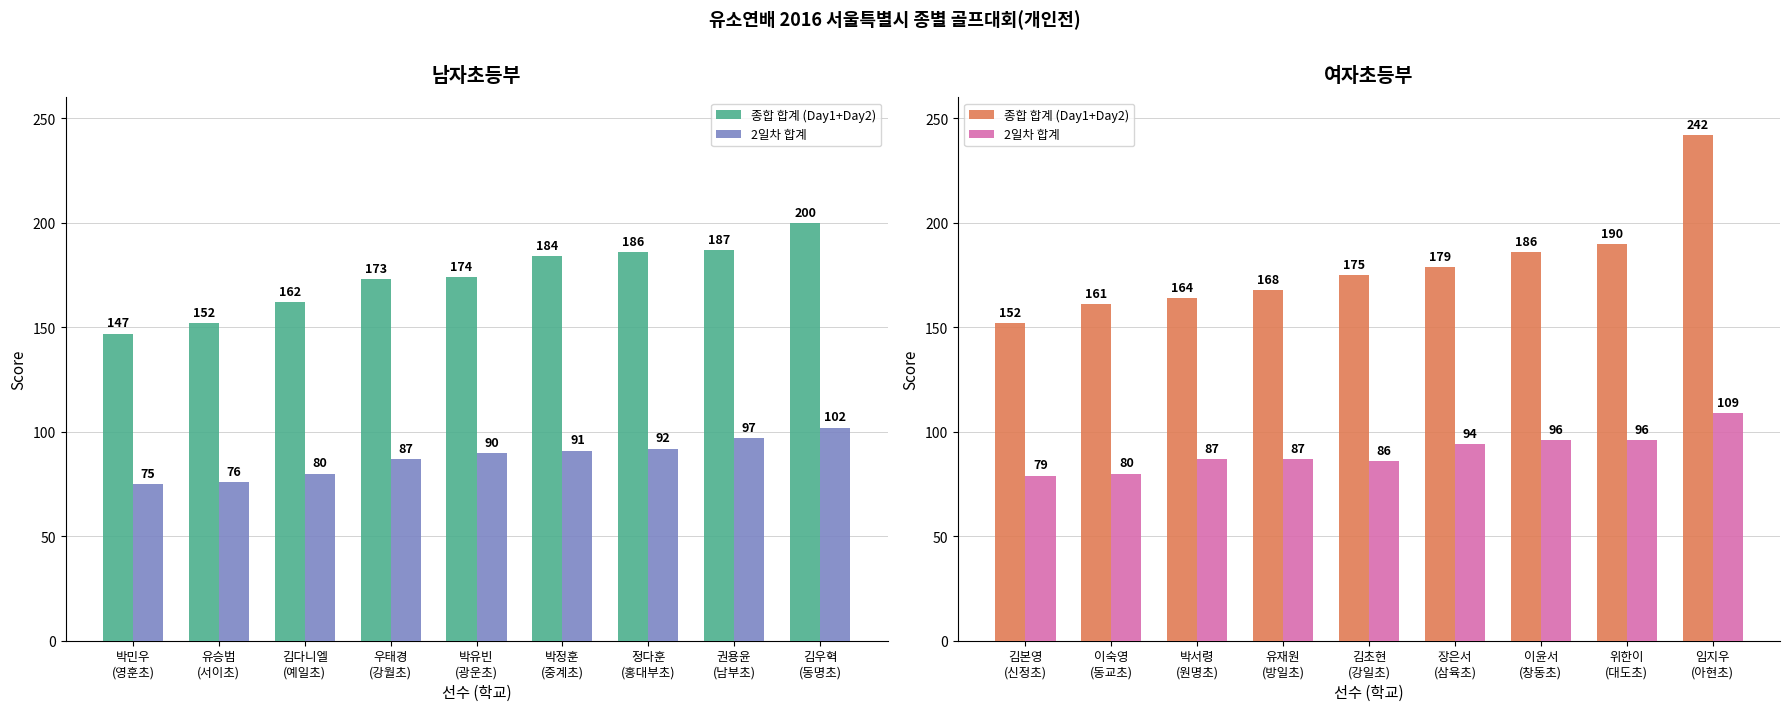

What is the sum of all 종합 합계 (Day1+Day2) values?

1617